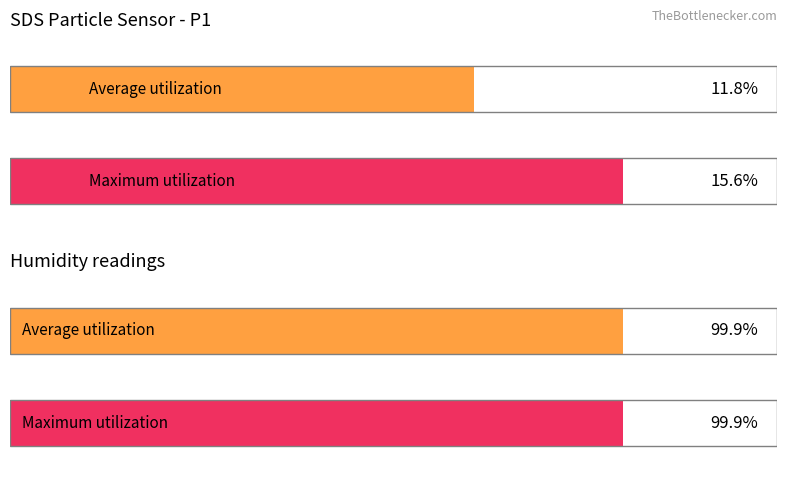

The Maximum utilization series shows 10.0 at SDS_P1. True or false?

False